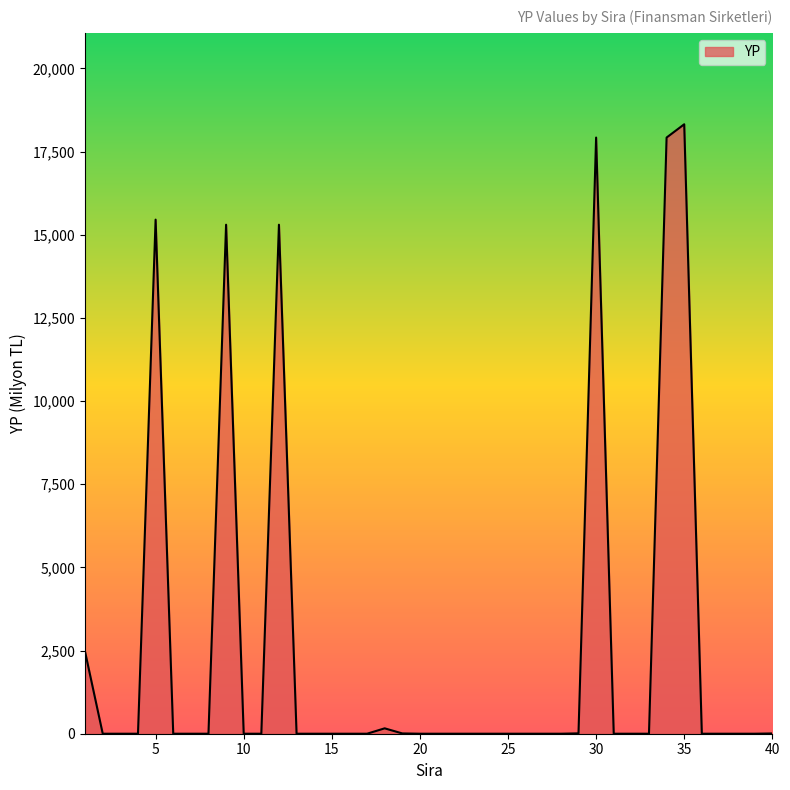

What is the greatest value displayed?

18319